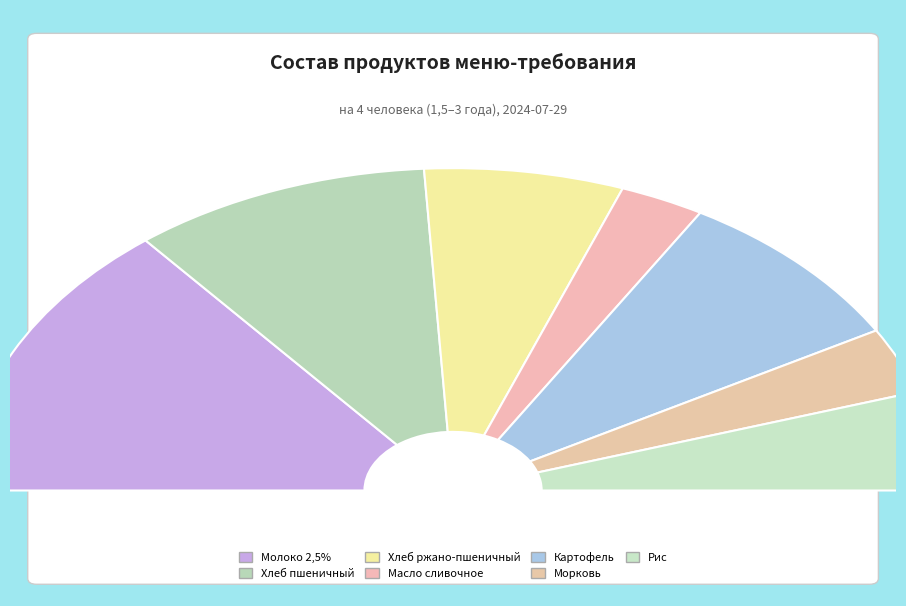

How much of the chart is everything except Масло сливочное?

94.4%